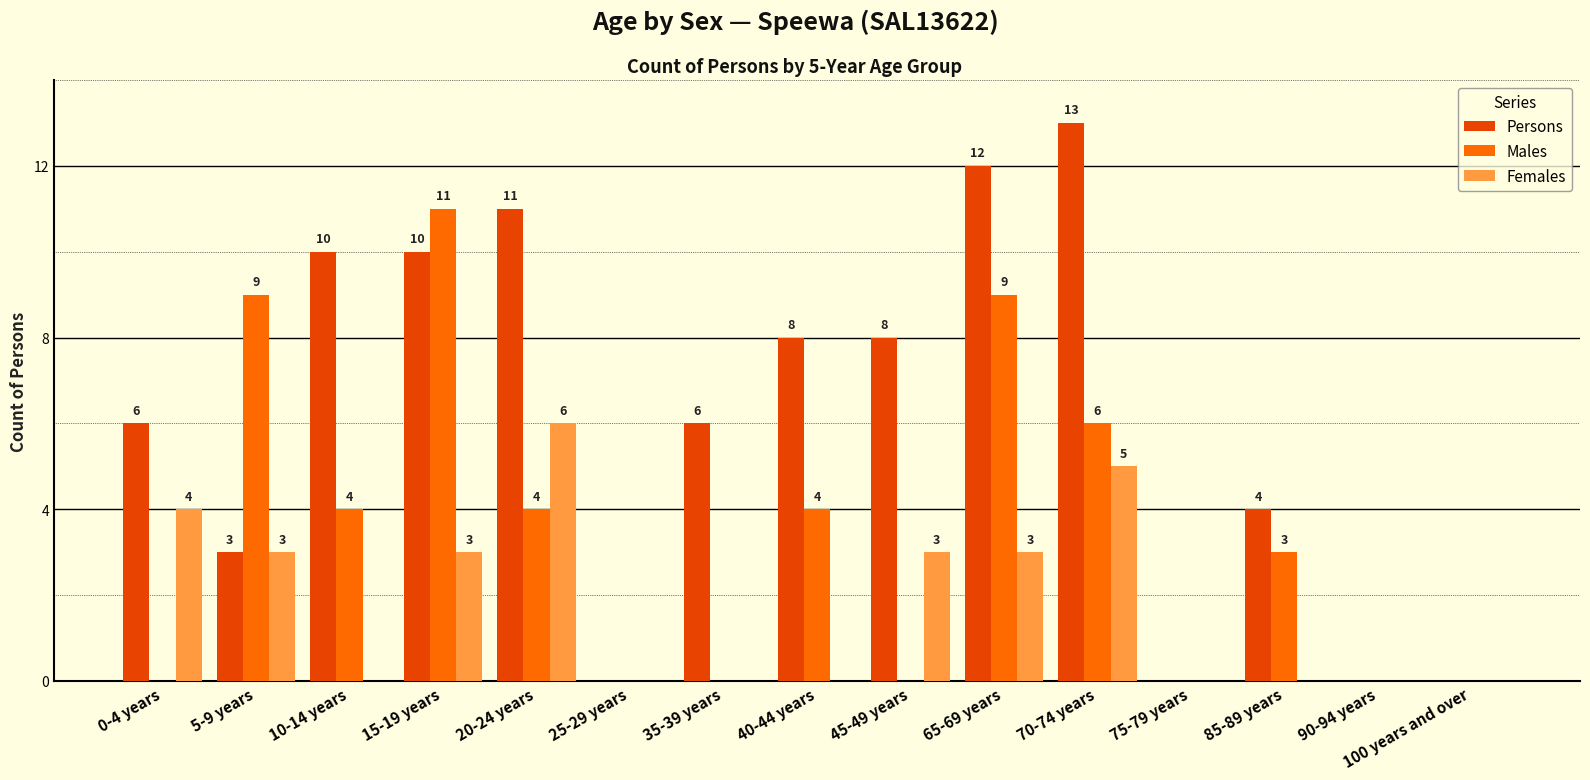

What is the sum of all Persons values?

91